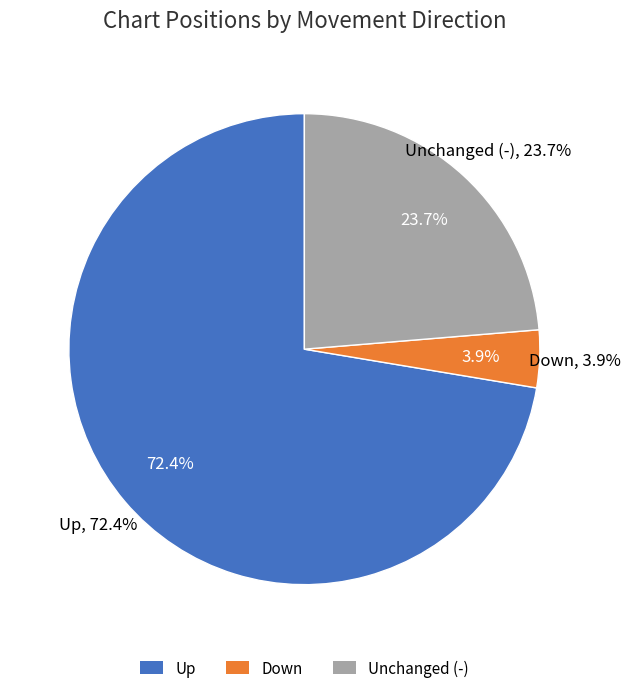

Count the number of slices in the pie.

3